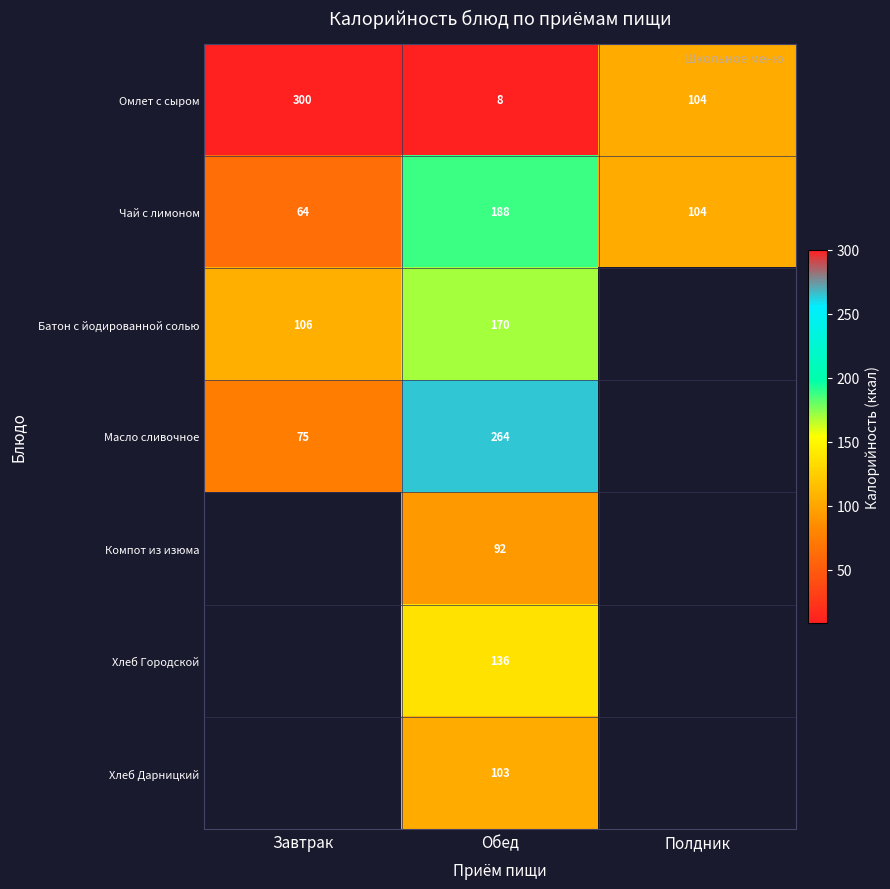

Is it true that Хлеб Городской equals 85 at Обед?

False